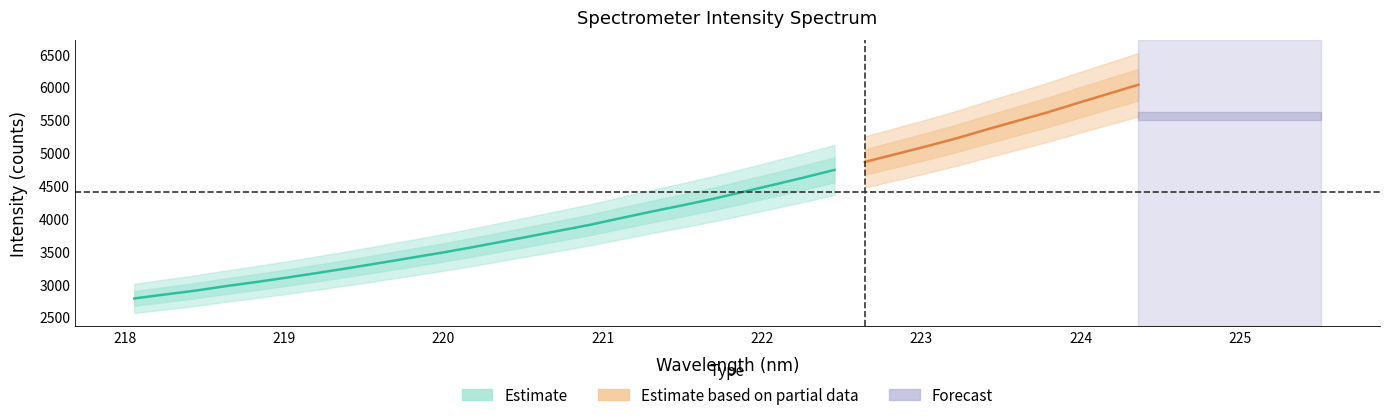

How many data points does each series have?

34